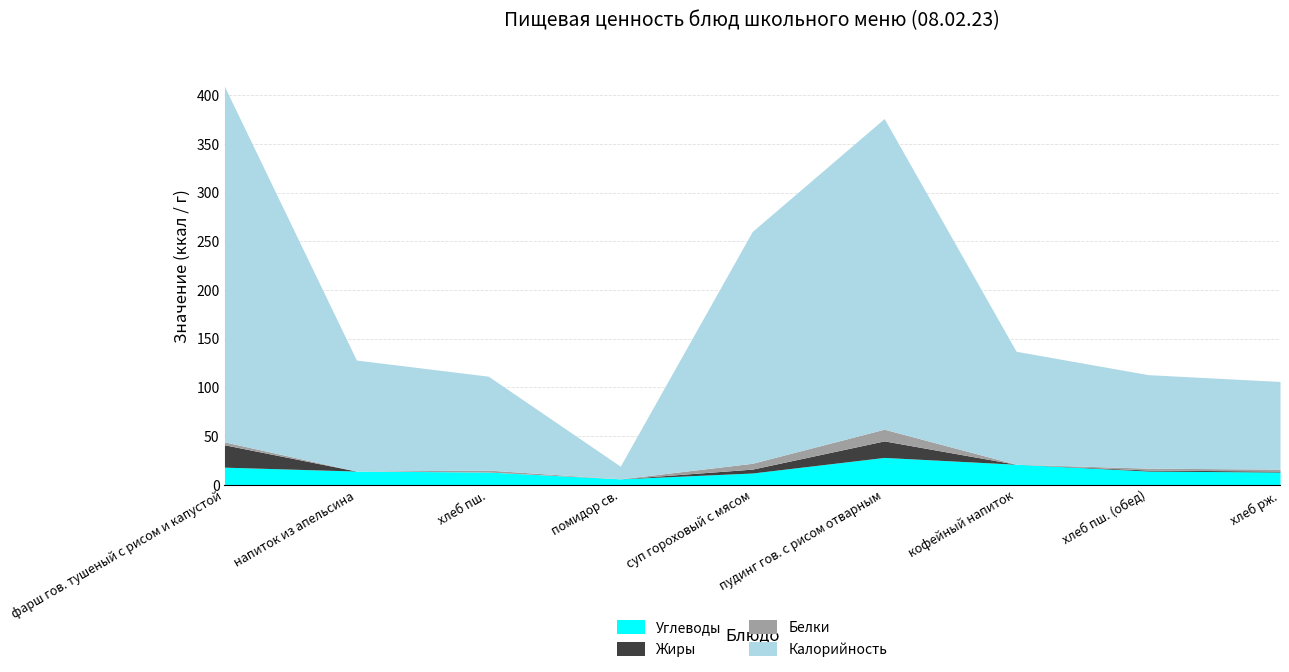

List the series in order of their peak value, lowest first.

Белки, Жиры, Углеводы, Калорийность